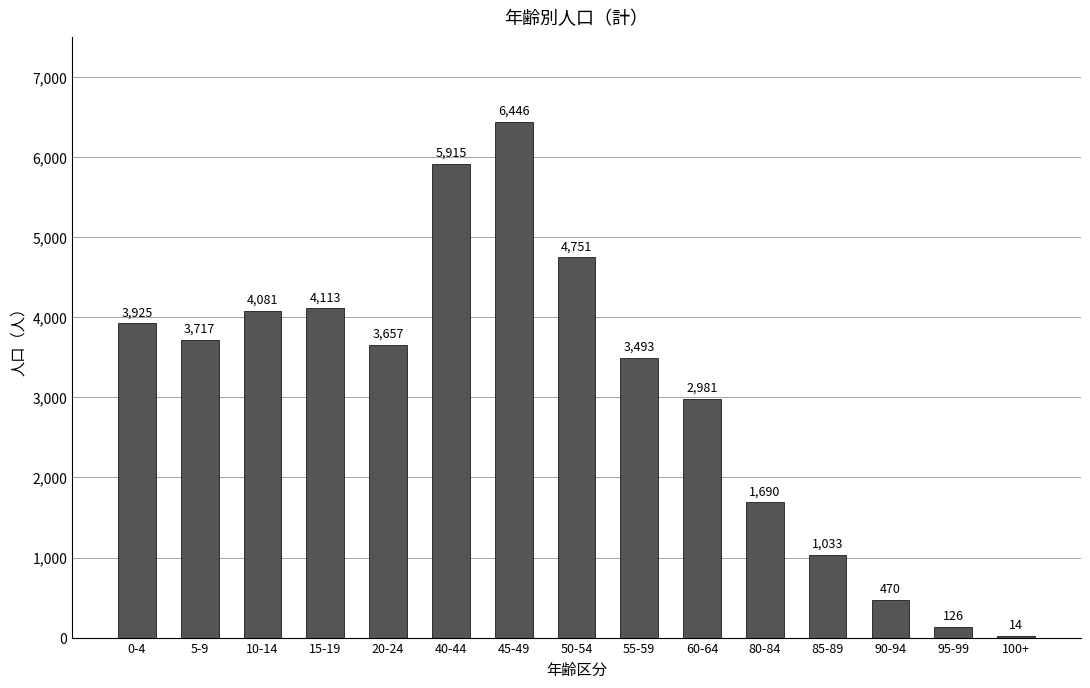

What is the average value?

3094